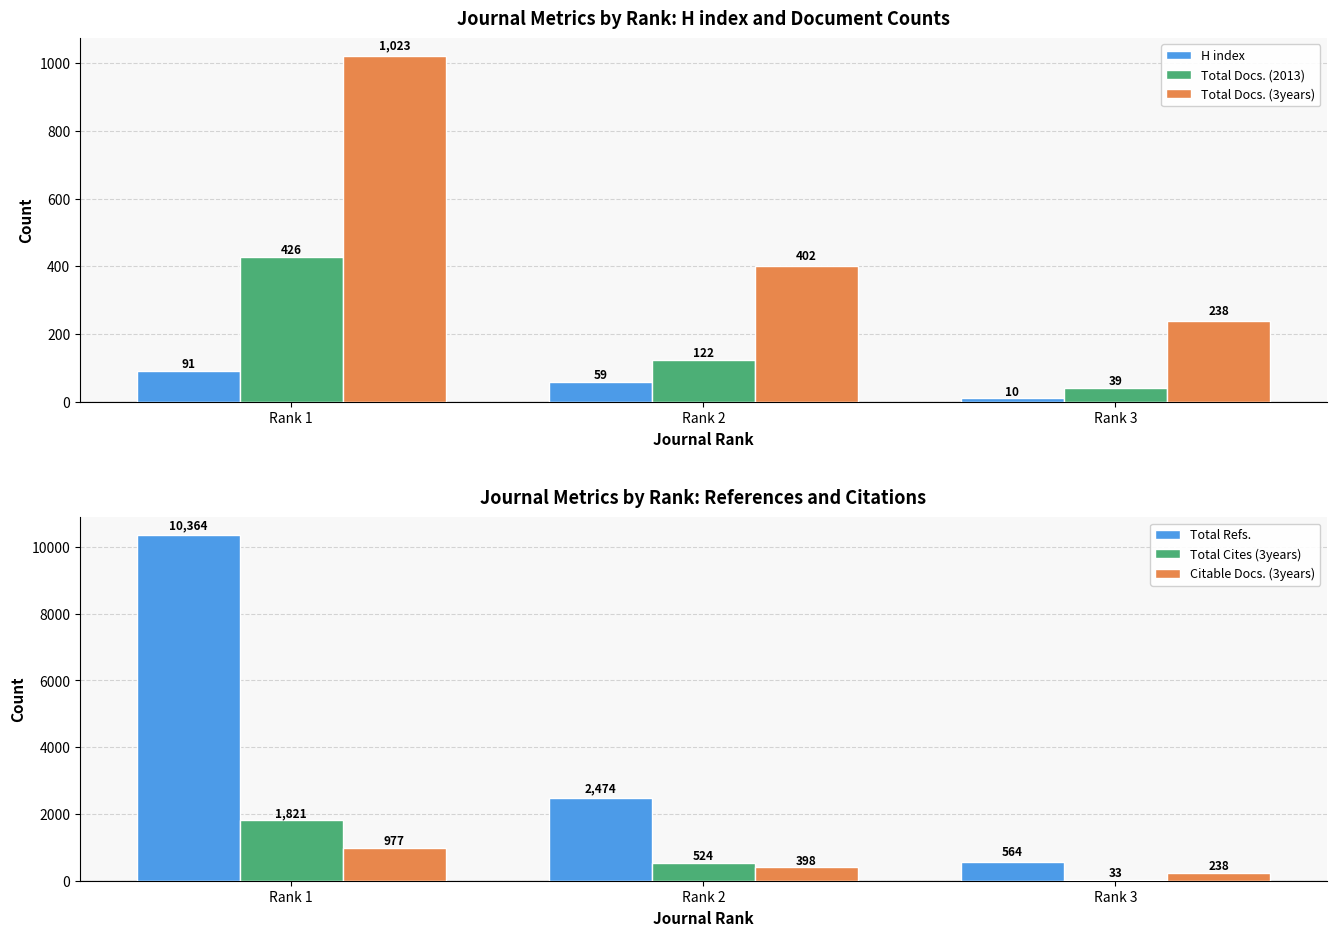

What value does the Total Refs. series have at Rank 1, to the nearest 100?

10400